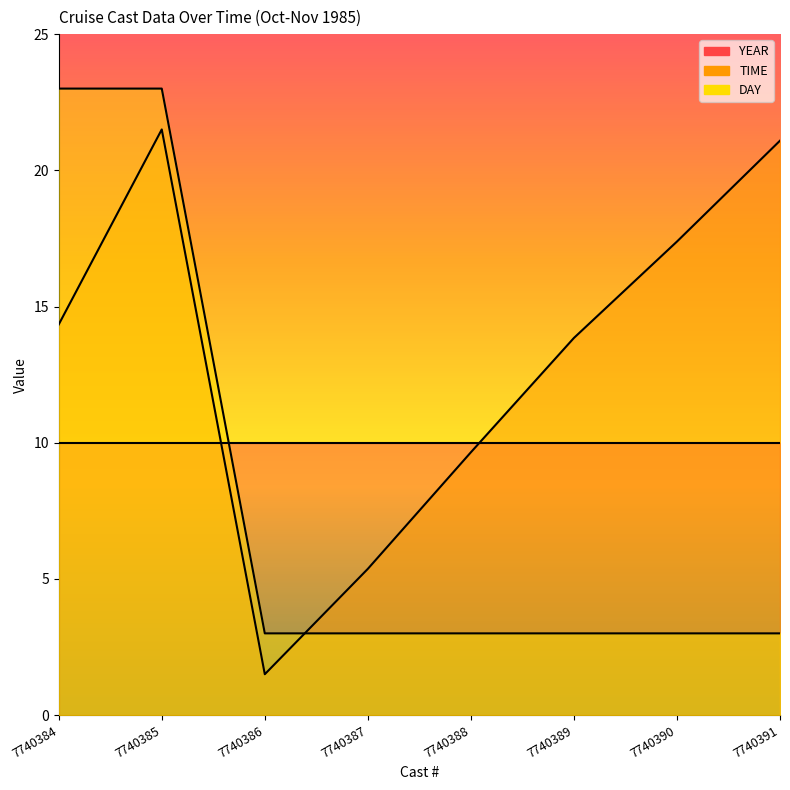

What value does the TIME series have at 7740391?

21.1